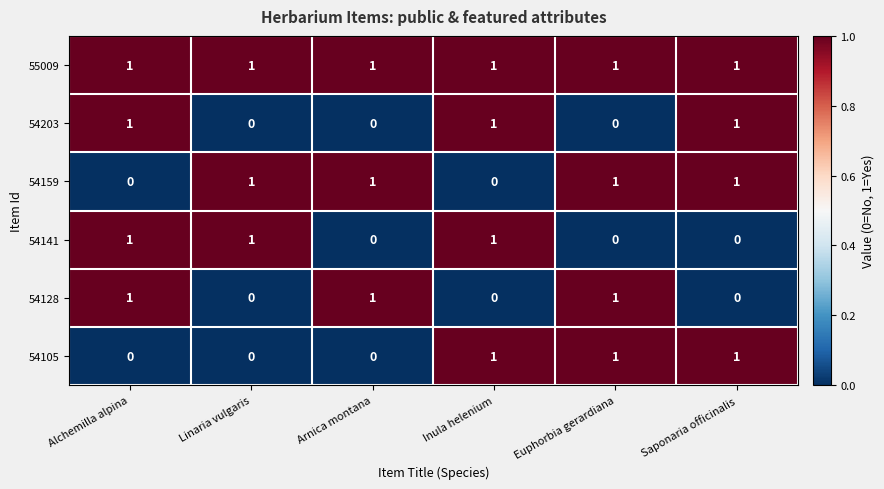

The 54128 series shows 1 at Linaria vulgaris. True or false?

False